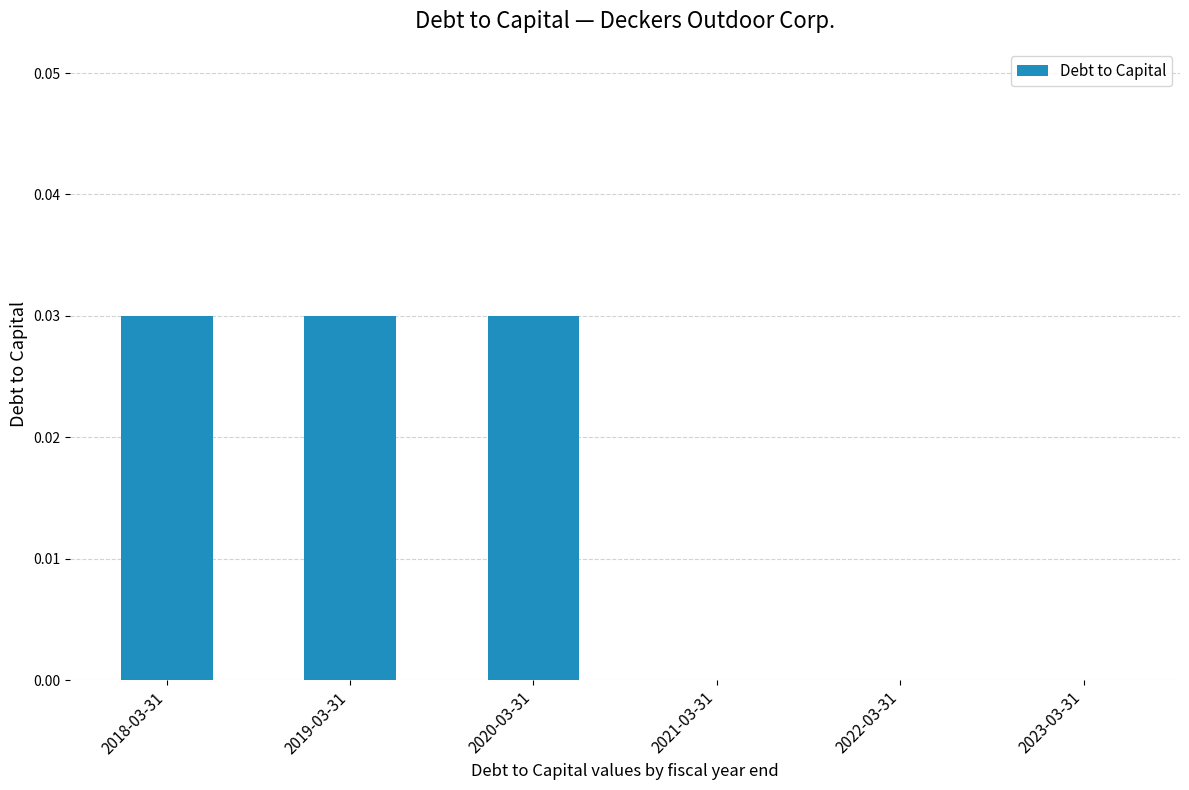

The value at 2018-03-31 is 0.0. True or false?

True